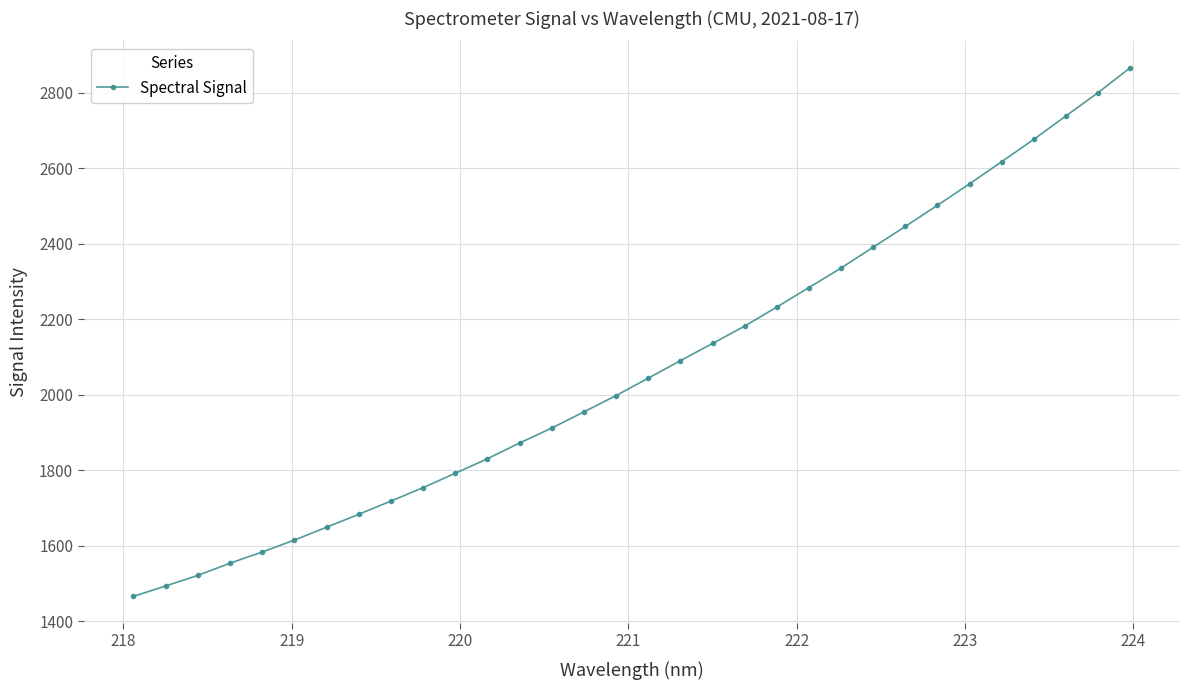

What is the difference between the second highest and second lowest values?

1305.9